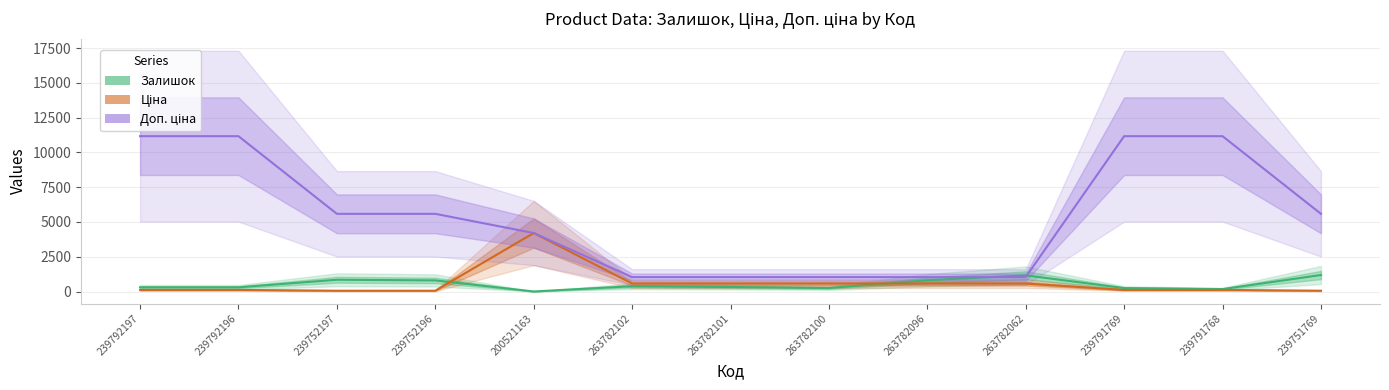

Which category has the highest value in the Ціна series?

200521163